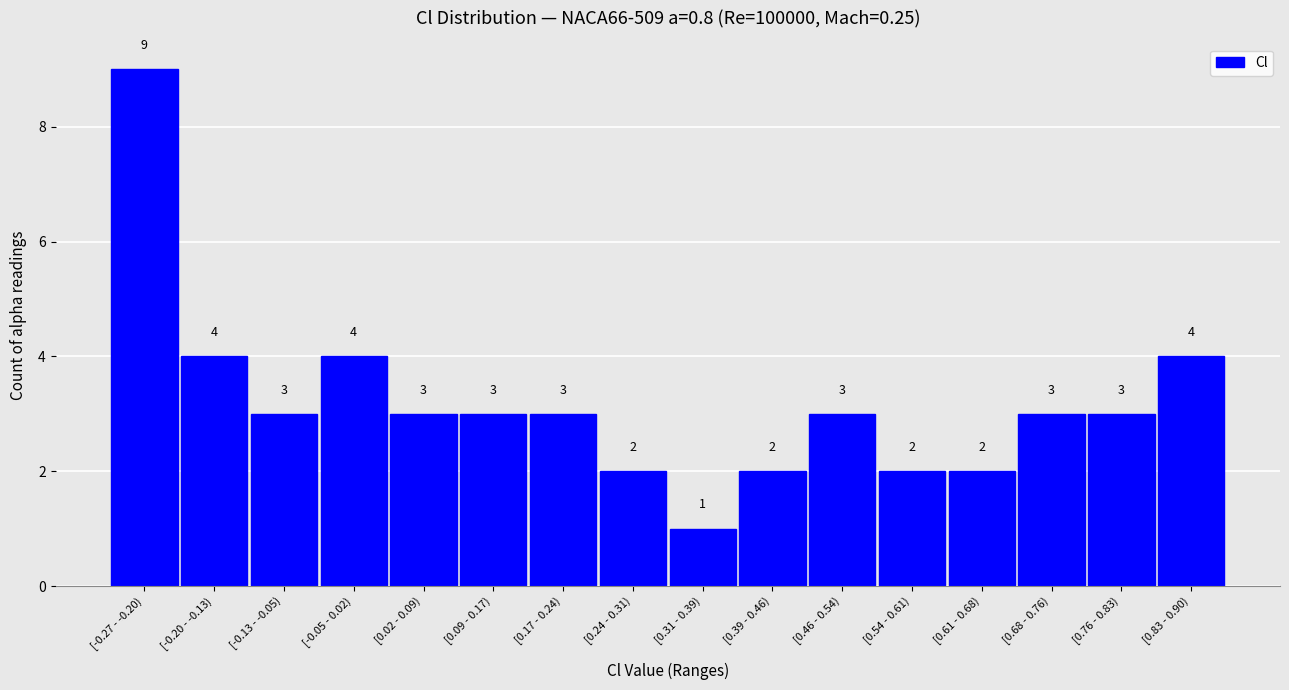

Reading left to right, what are all the values shown in this chart?

9	4	3	4	3	3	3	2	1	2	3	2	2	3	3	4